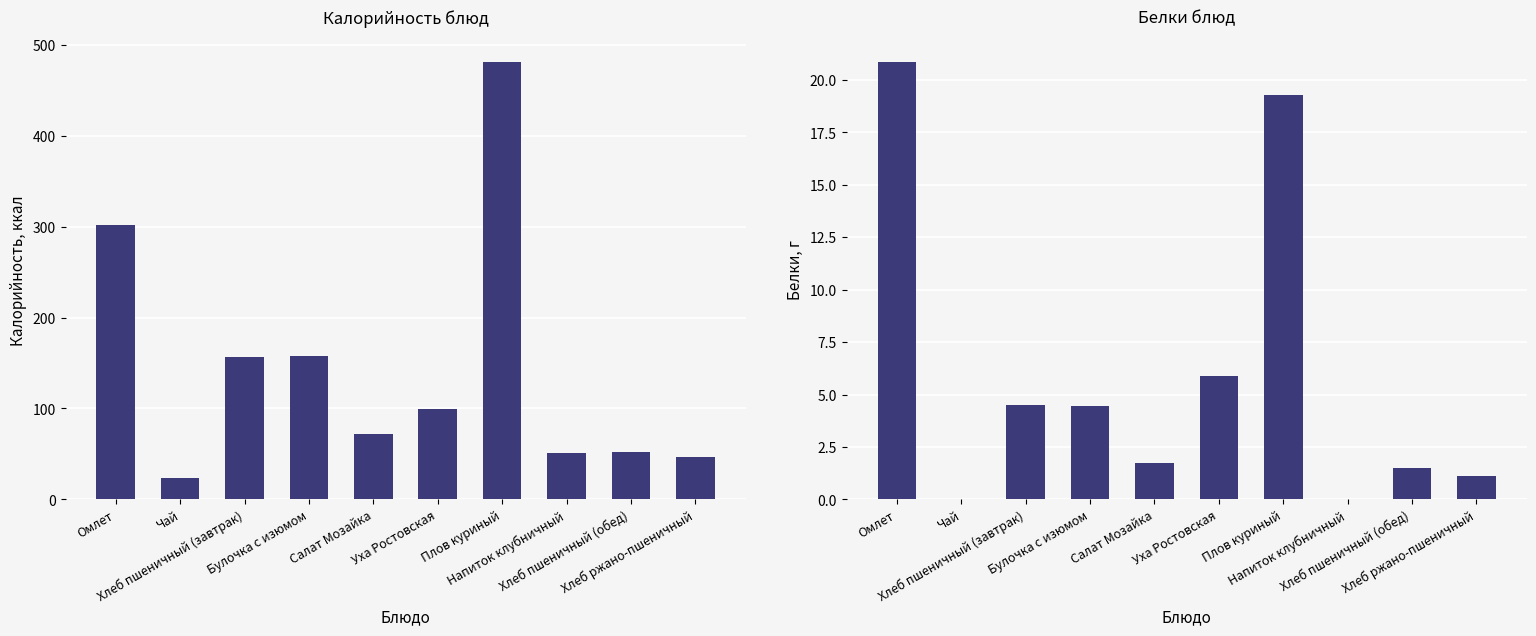

What is the difference between the maximum and minimum values in the Белки series?

20.9